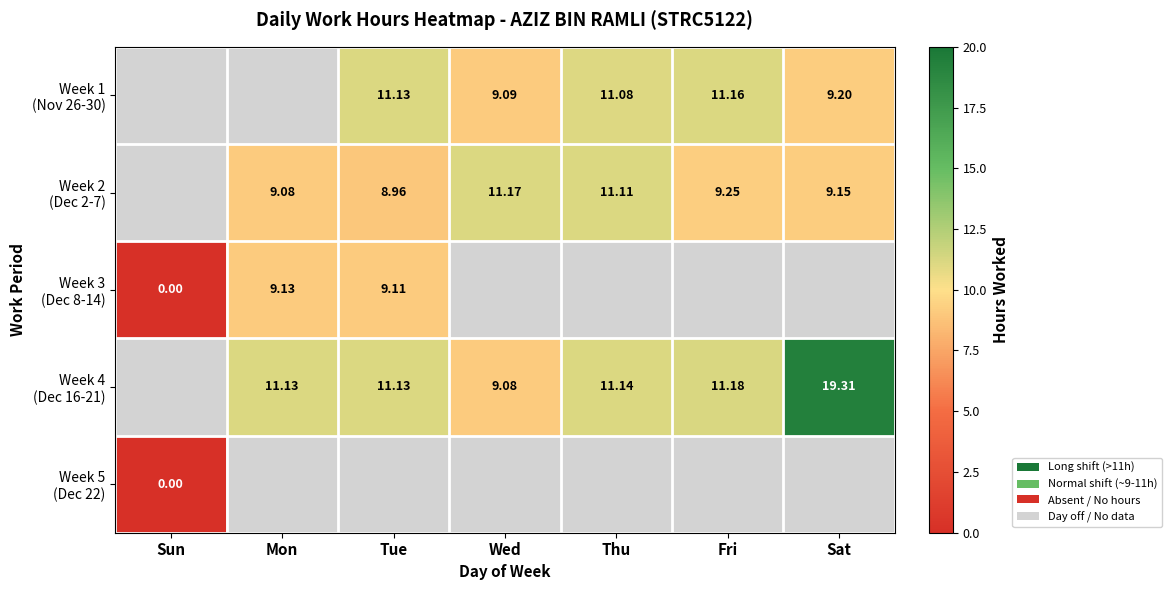

Is it true that Week 1 (Nov 26-30) equals 14.0 at Sat?

False